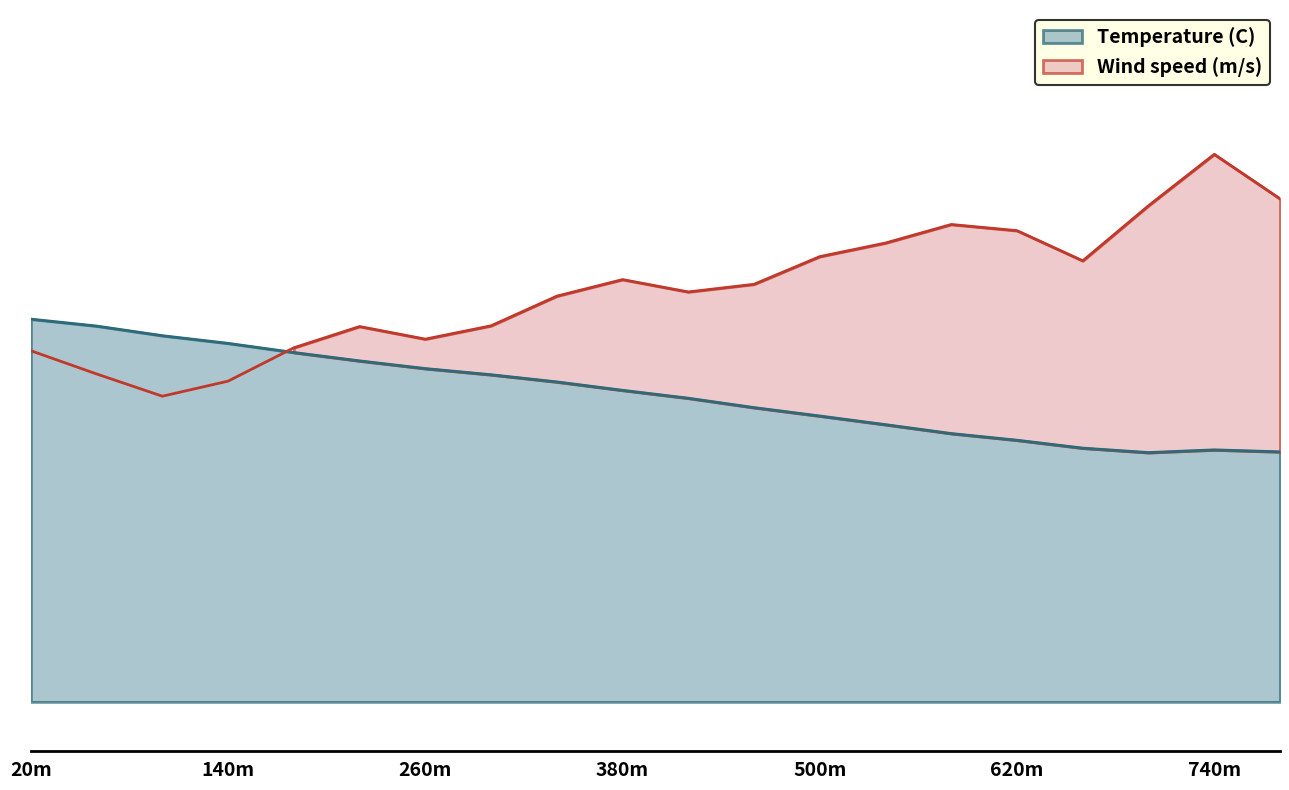

At which label does Wind speed (m/s) first exceed 16?

340